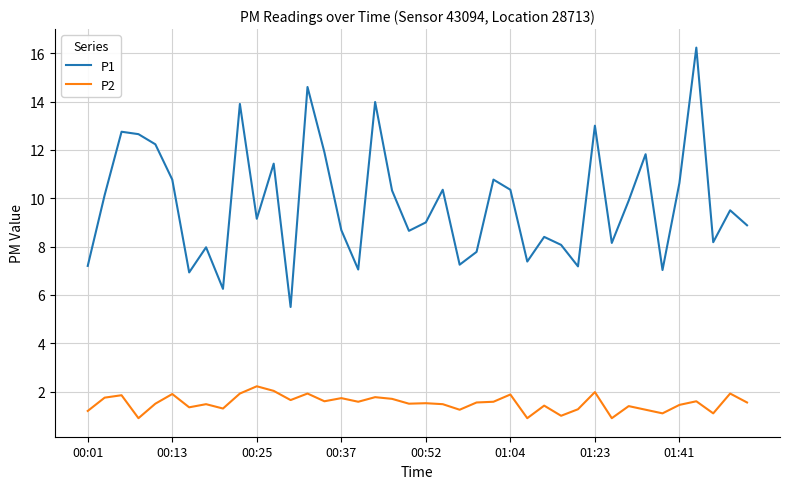

True or false: P2 and P1 cross at least once.

False